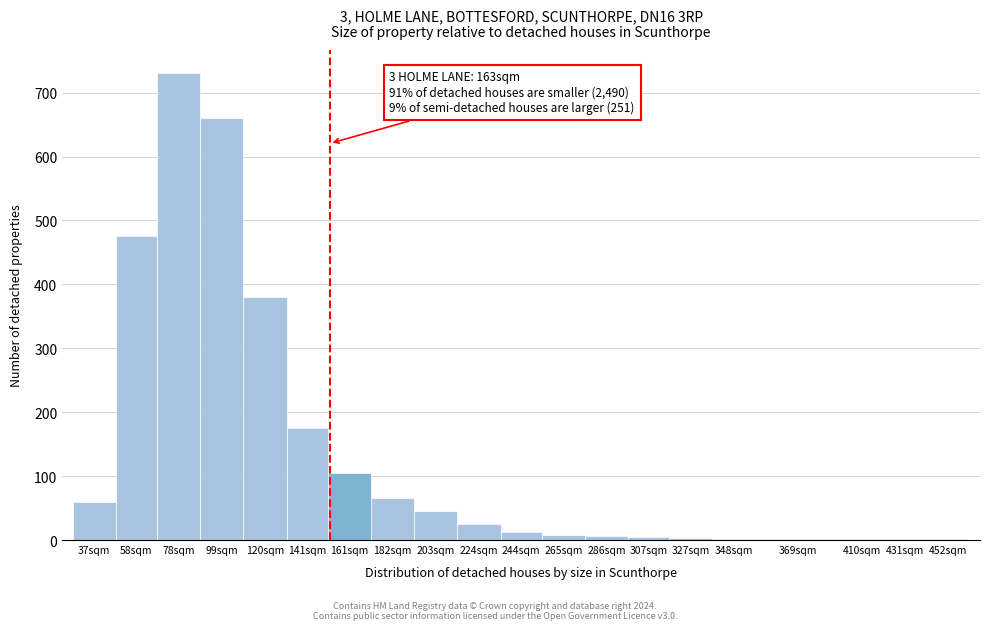

What is the change in value from 141sqm to 161sqm?

-70